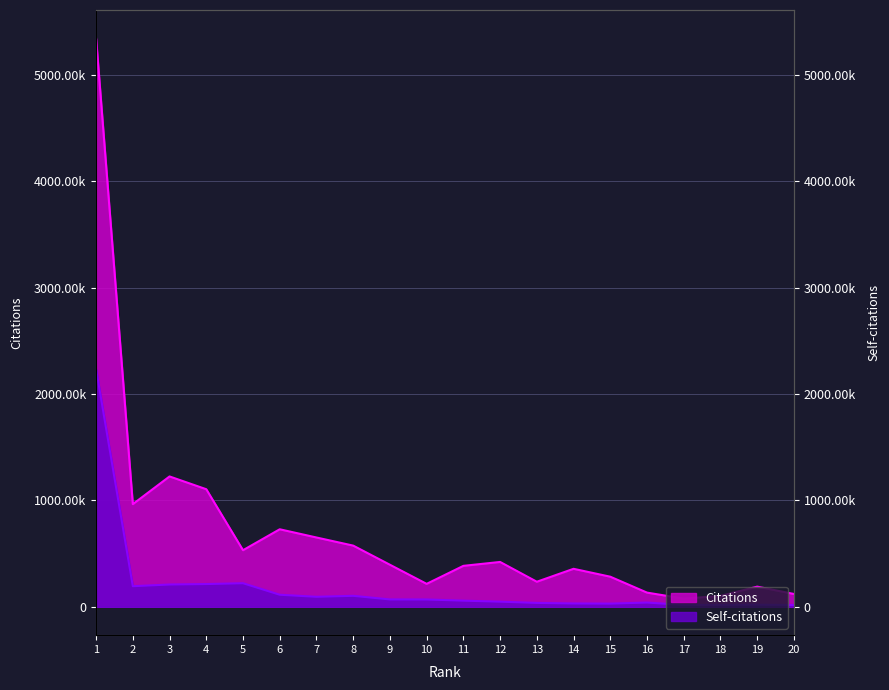

How many values in the Citations series exceed 394838?

9